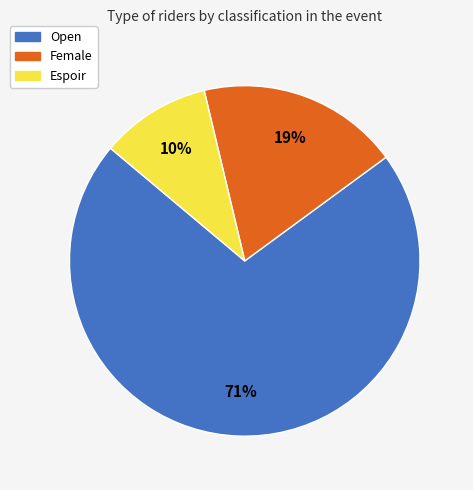

The Open slice represents 71% of the pie. True or false?

True